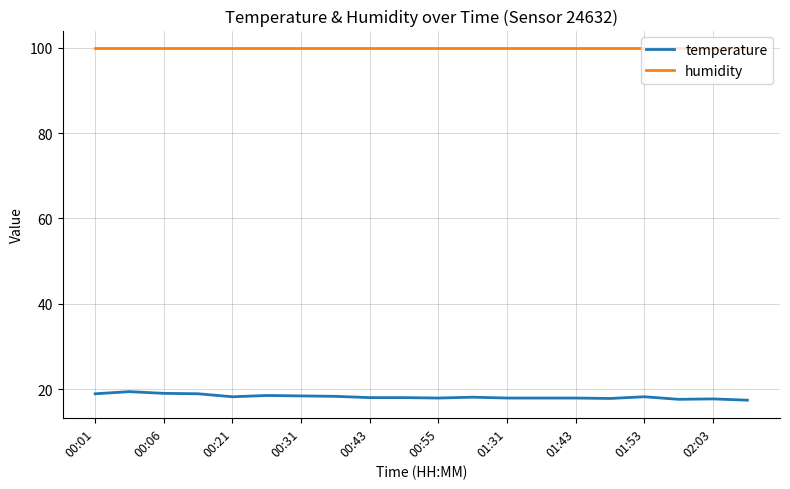

True or false: temperature and humidity cross at least once.

False